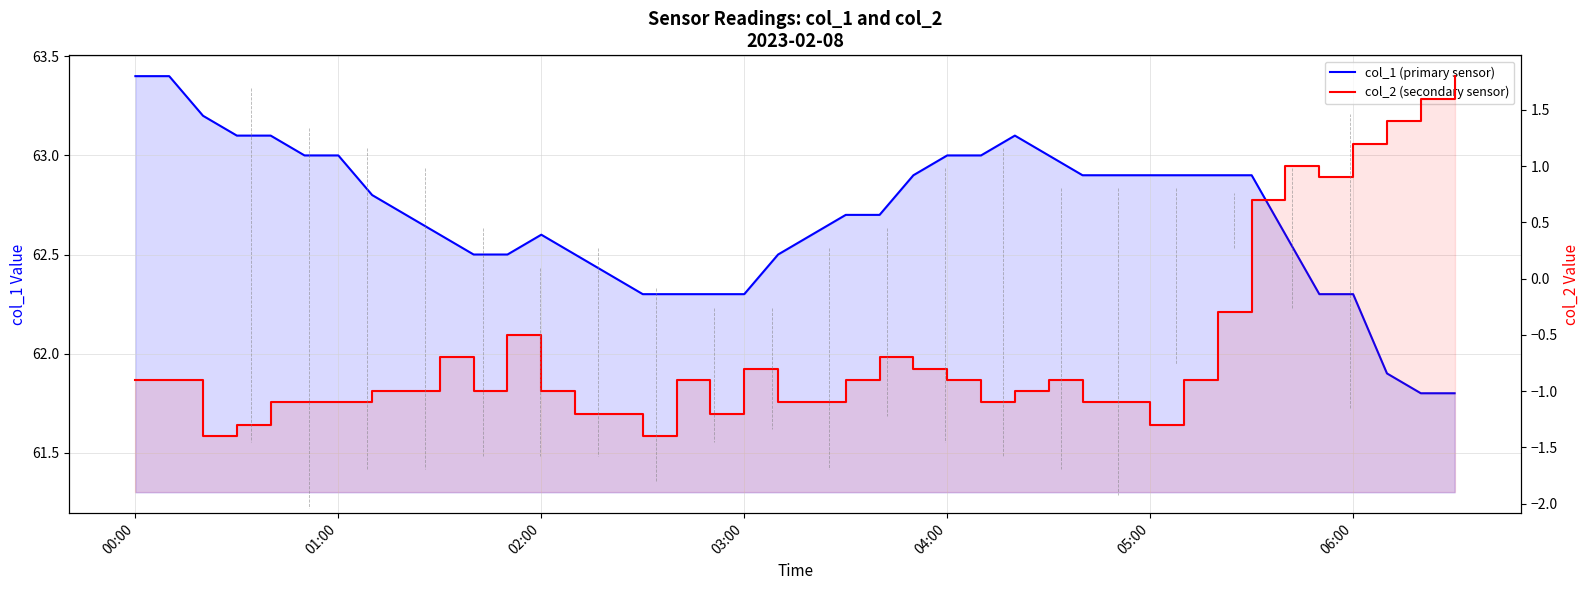

The col_1 (primary sensor) series shows 16.8 at 20. True or false?

False